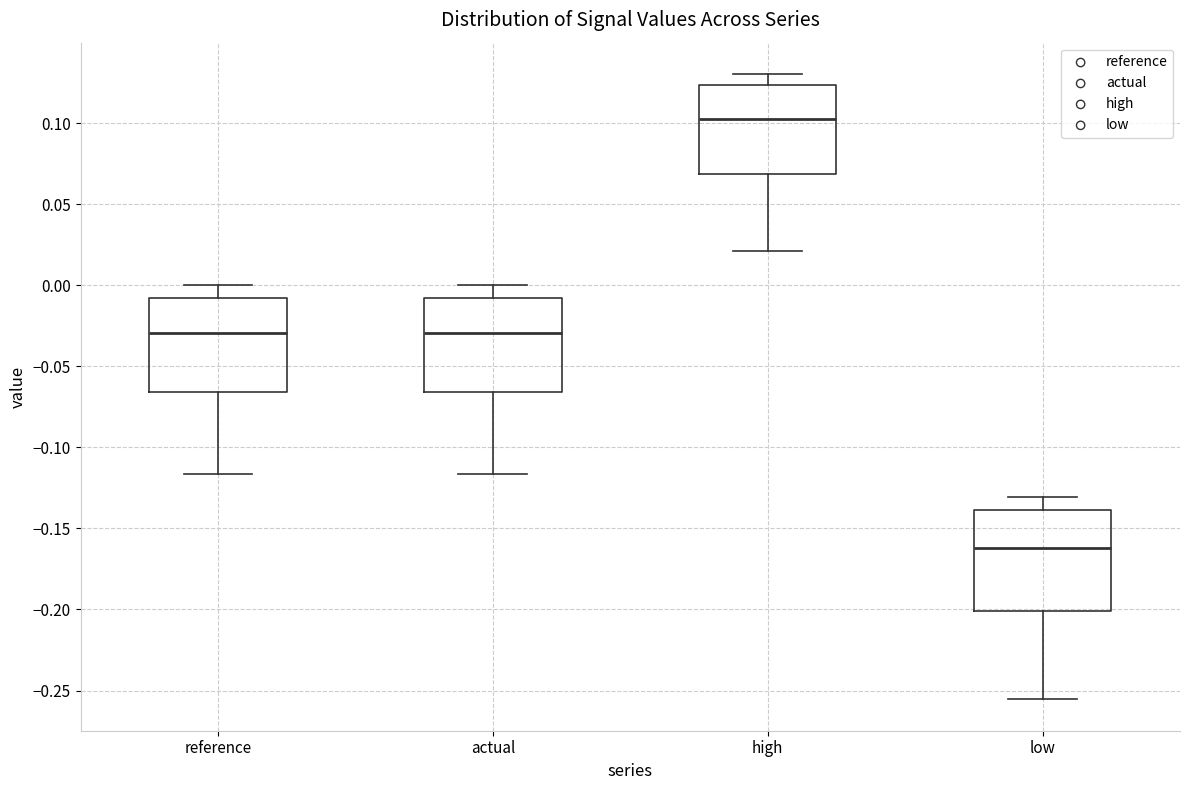

Where does the median line of the box for low sit on the y-axis? The values are not printed on the chart, so give them approximately, as read against the axis.

-0.160